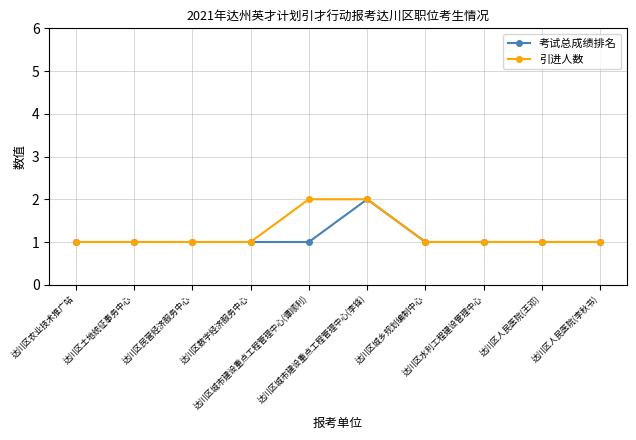

How many lines are shown in the chart?

2